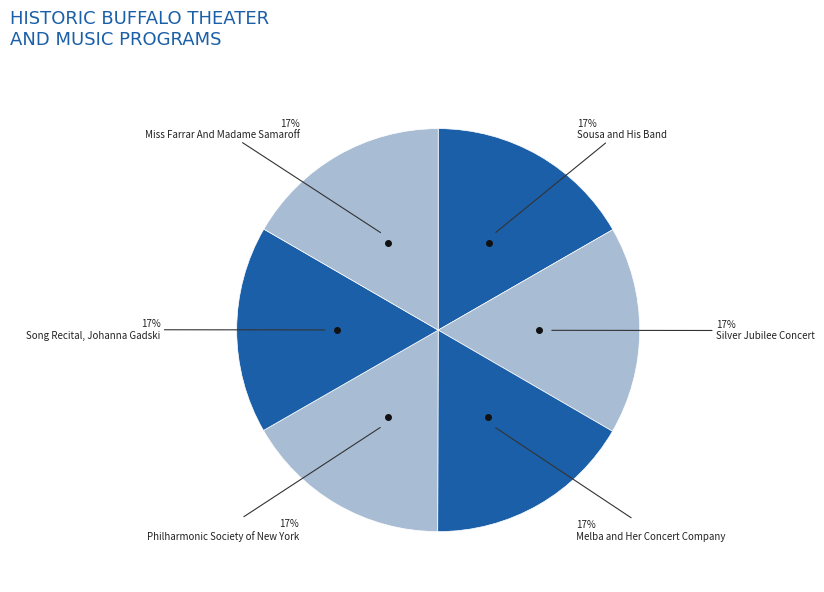

Approximately how many times larger is the value at Melba and Her Concert Company compared to Philharmonic Society of New York?

1.0